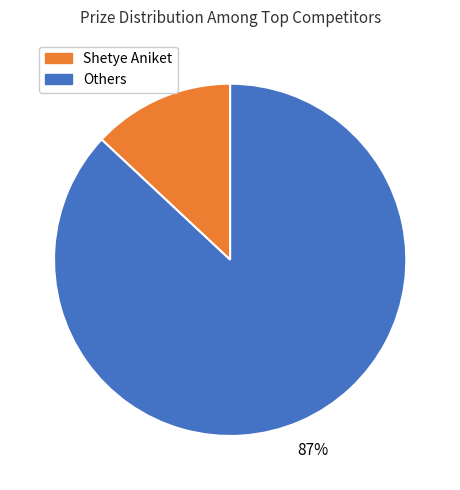

To the nearest percent, what is the difference between the largest and smallest slice percentages?

74%